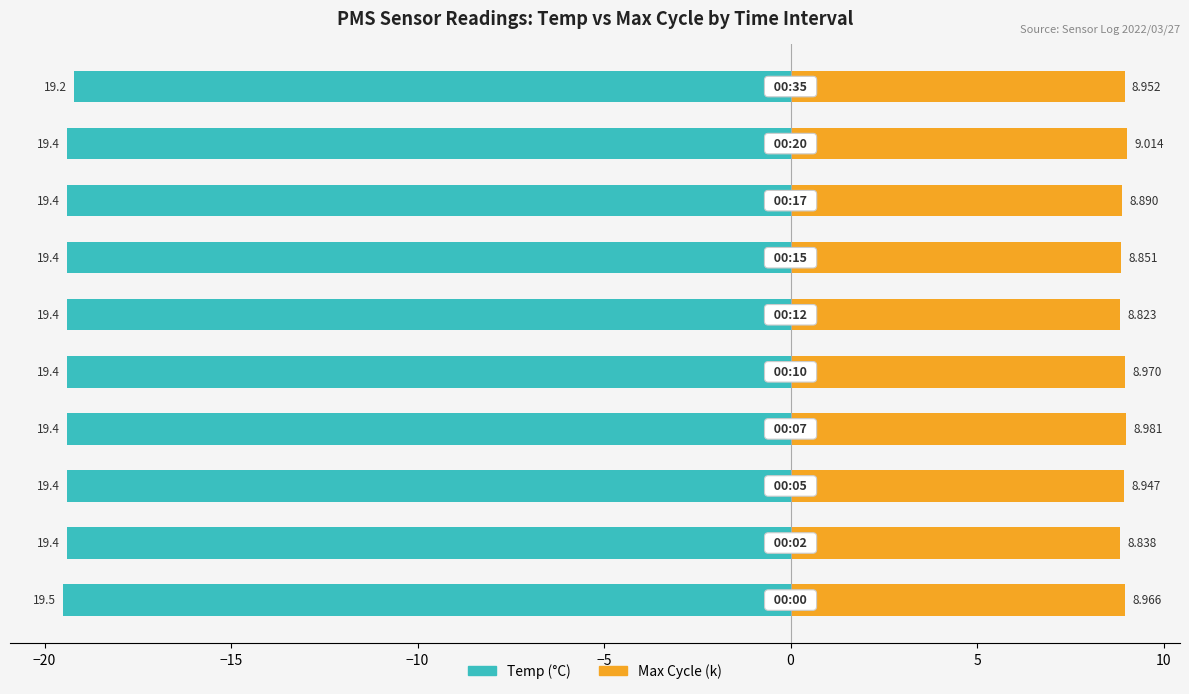

Between −15 and −20, which is larger?

−15